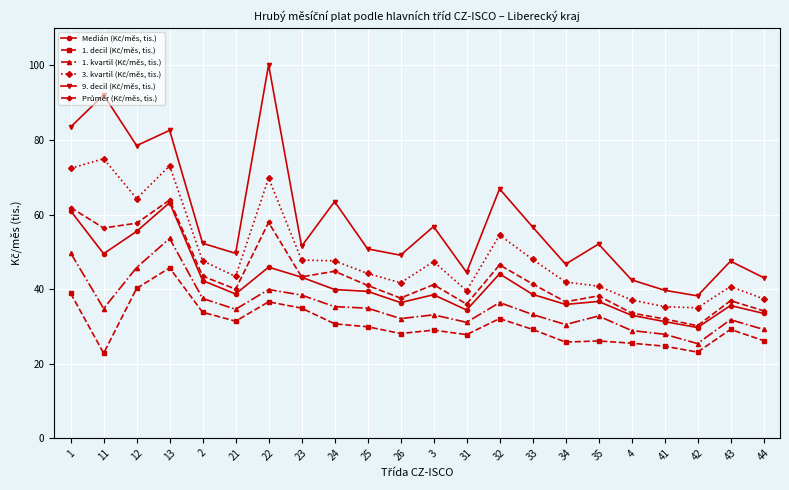

Which label corresponds to the largest value in the chart?

22